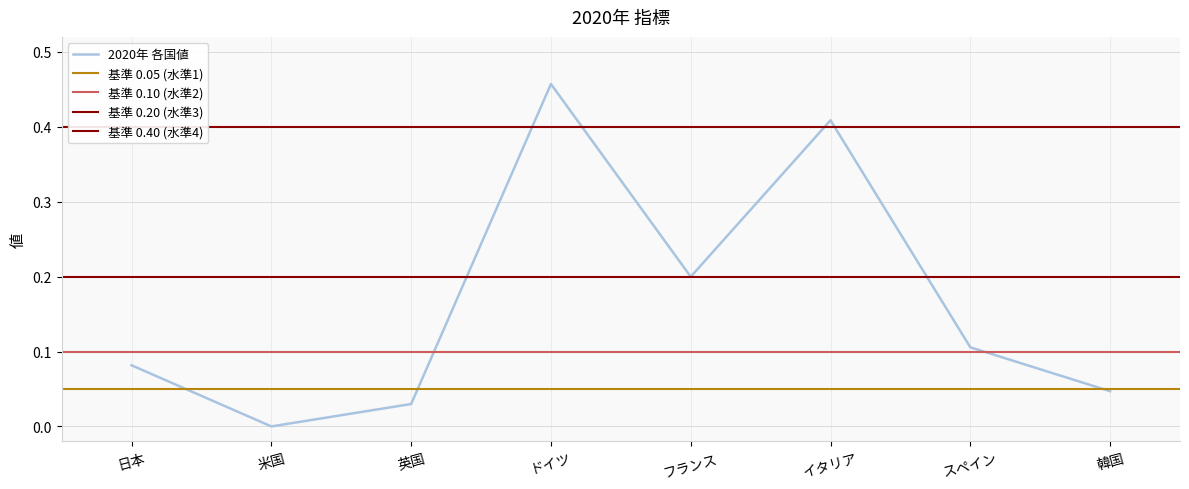

Between 日本 and フランス, which is larger?

フランス